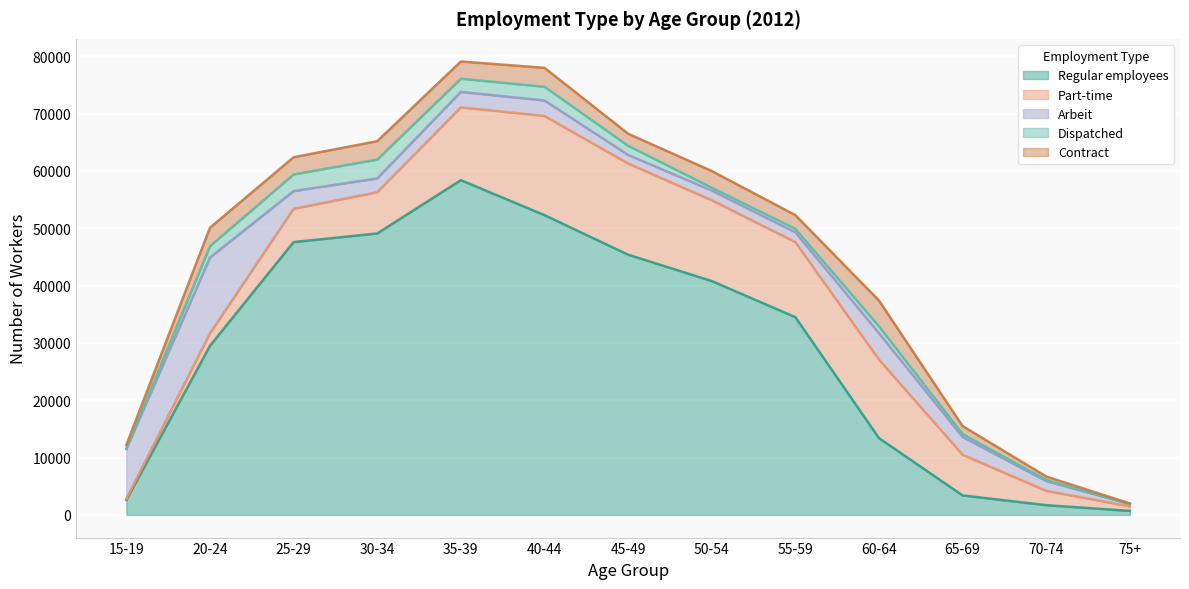

Read the Contract value at 60-64.

4500